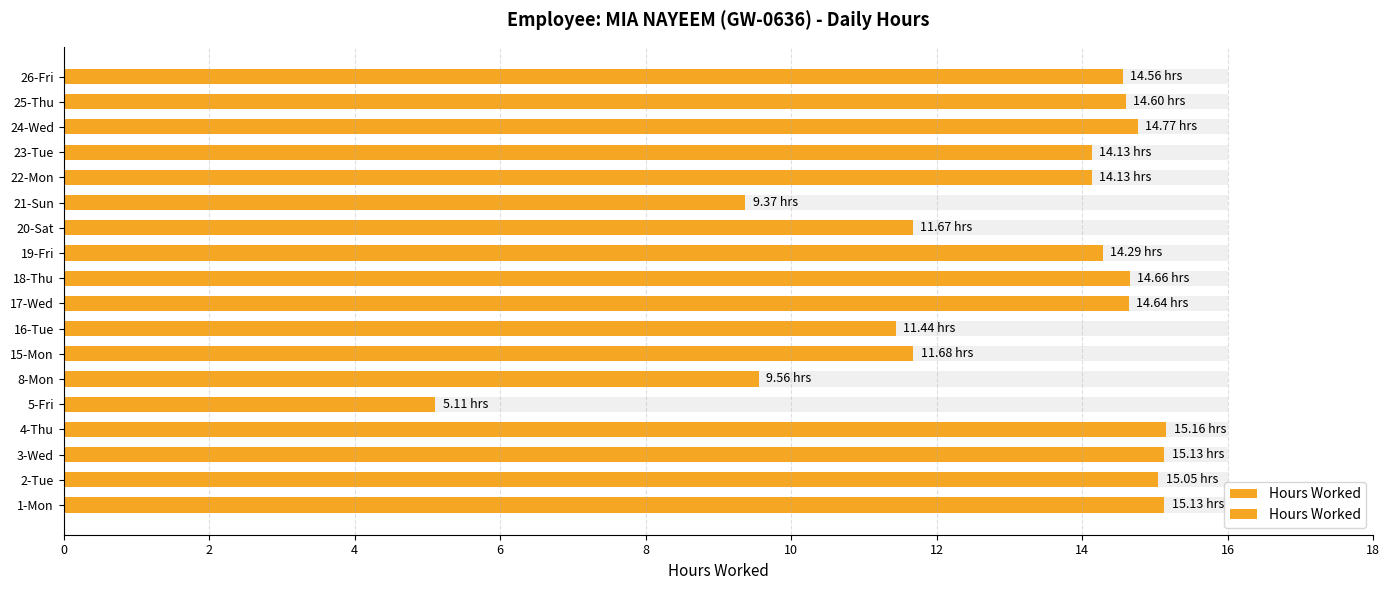

What is the difference between the maximum and second lowest values?

5.8